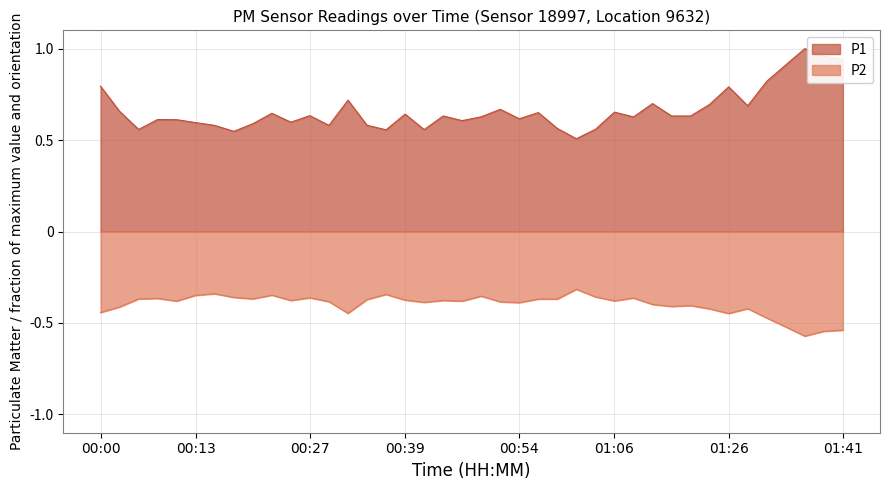

List the series in order of their overall mean, lowest first.

P2, P1